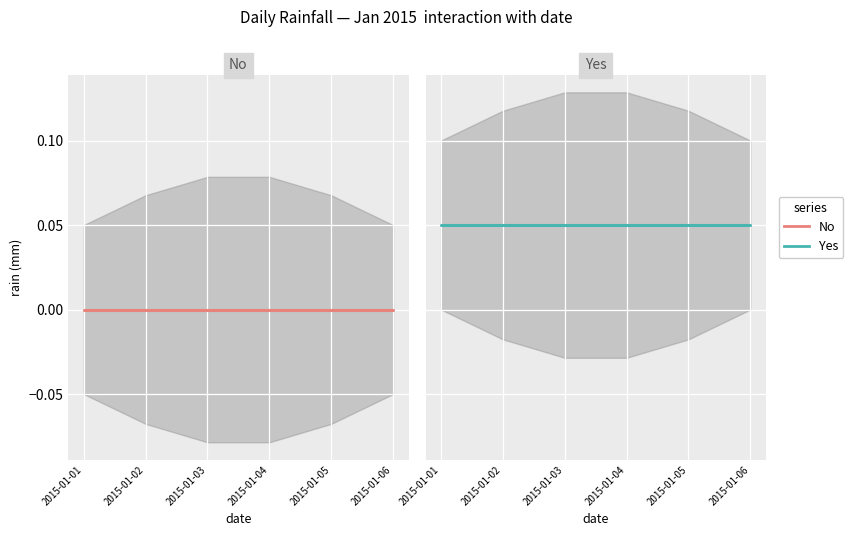

Which category has the lowest value in the Yes series?

2015-01-01